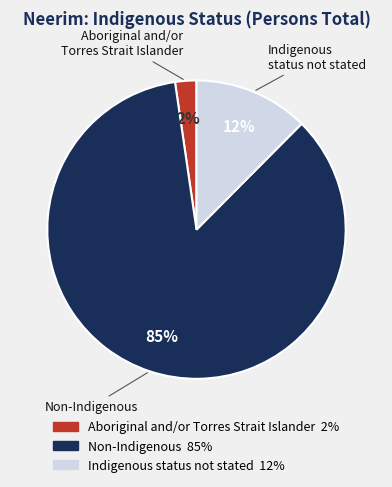

Do Non-Indigenous and Indigenous status not stated together represent more than half of the pie?

Yes